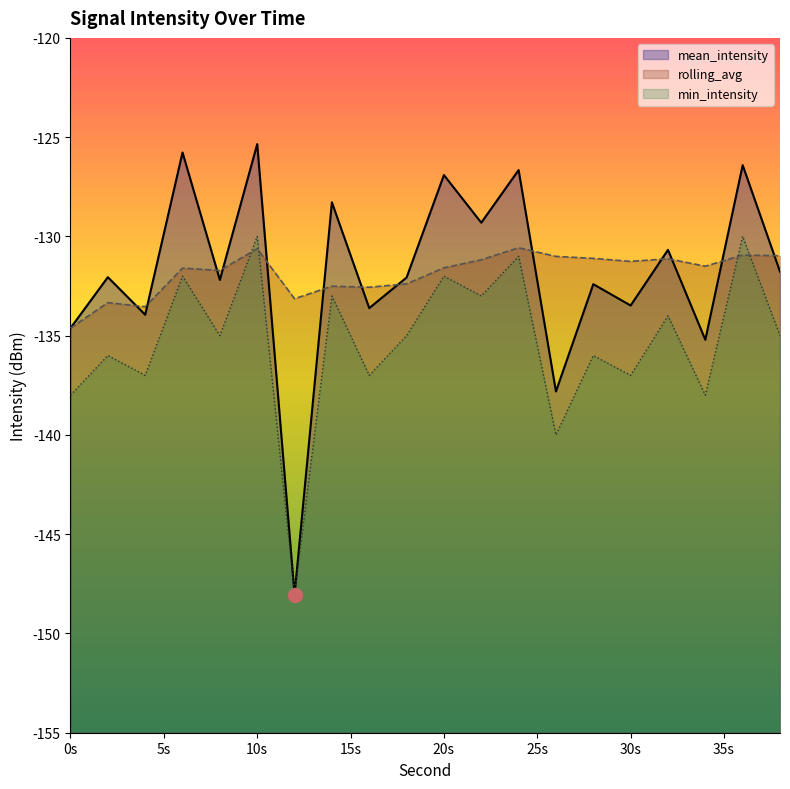

Which series ends up on top after the final intersection of rolling_avg and min_intensity?

rolling_avg